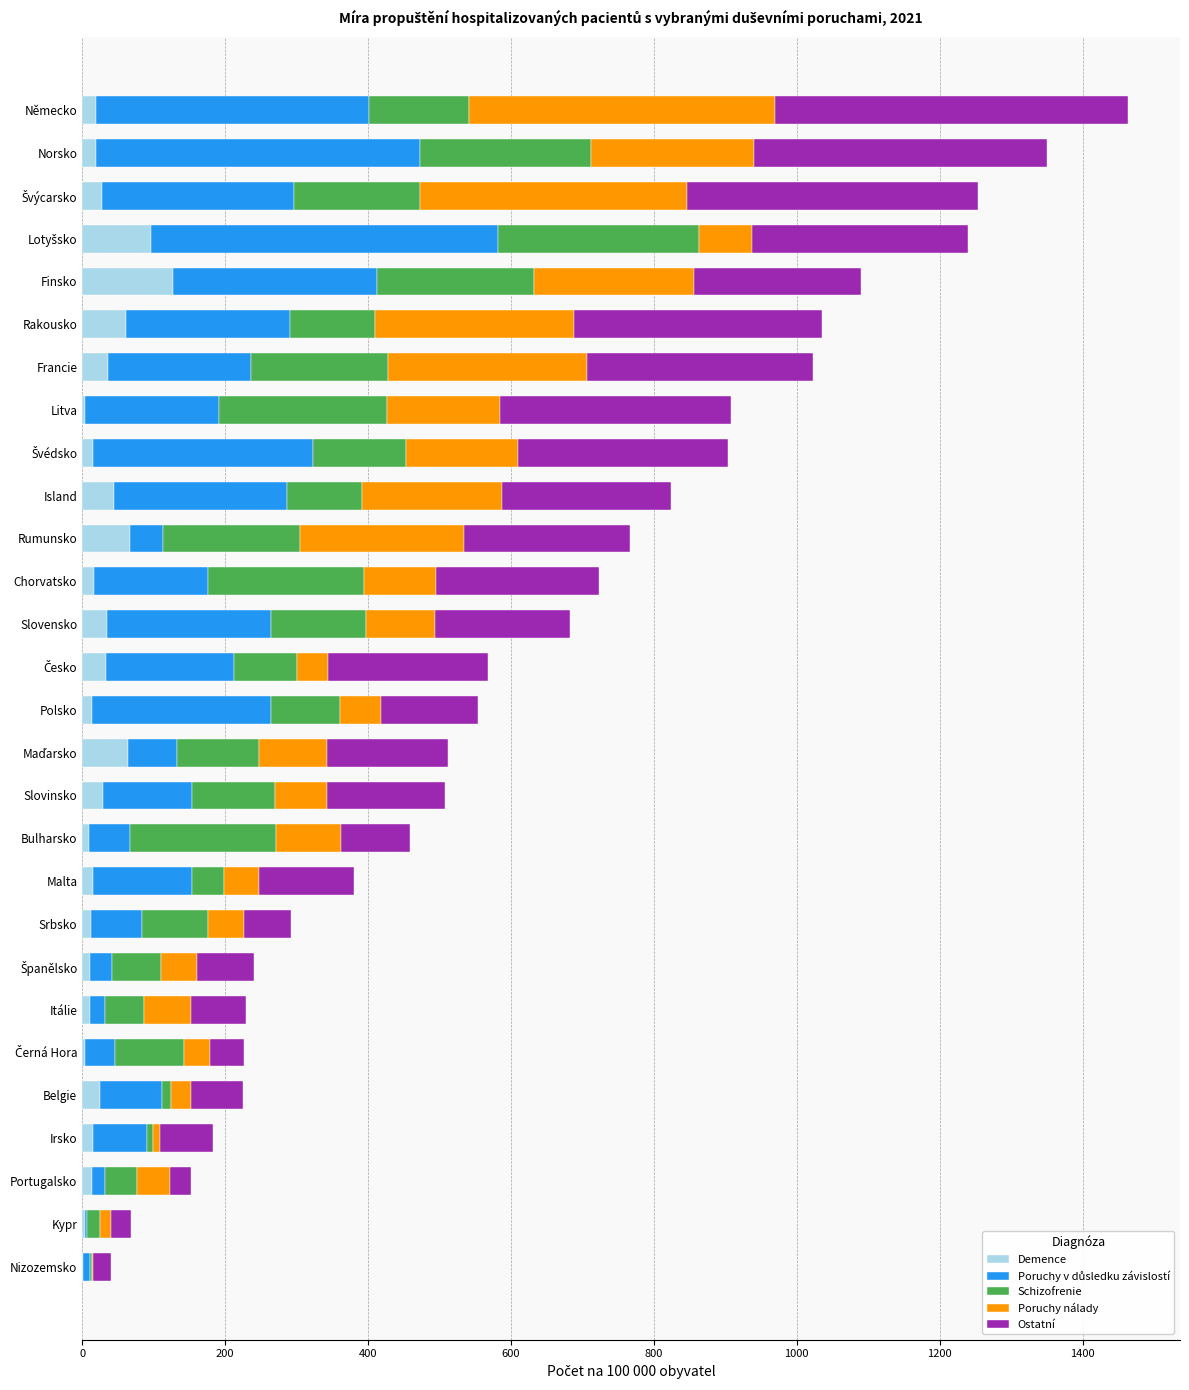

What is the total value across all series at Island?

824.3